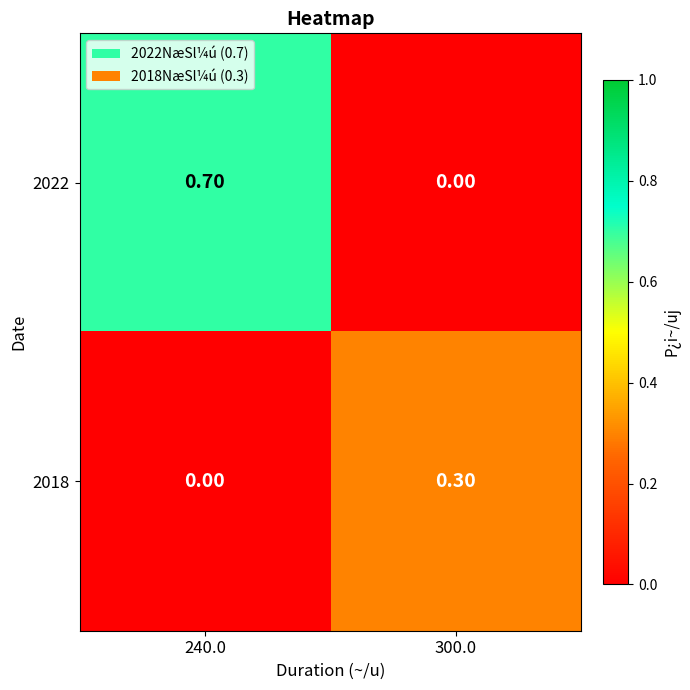

How many distinct data groups are displayed?

2